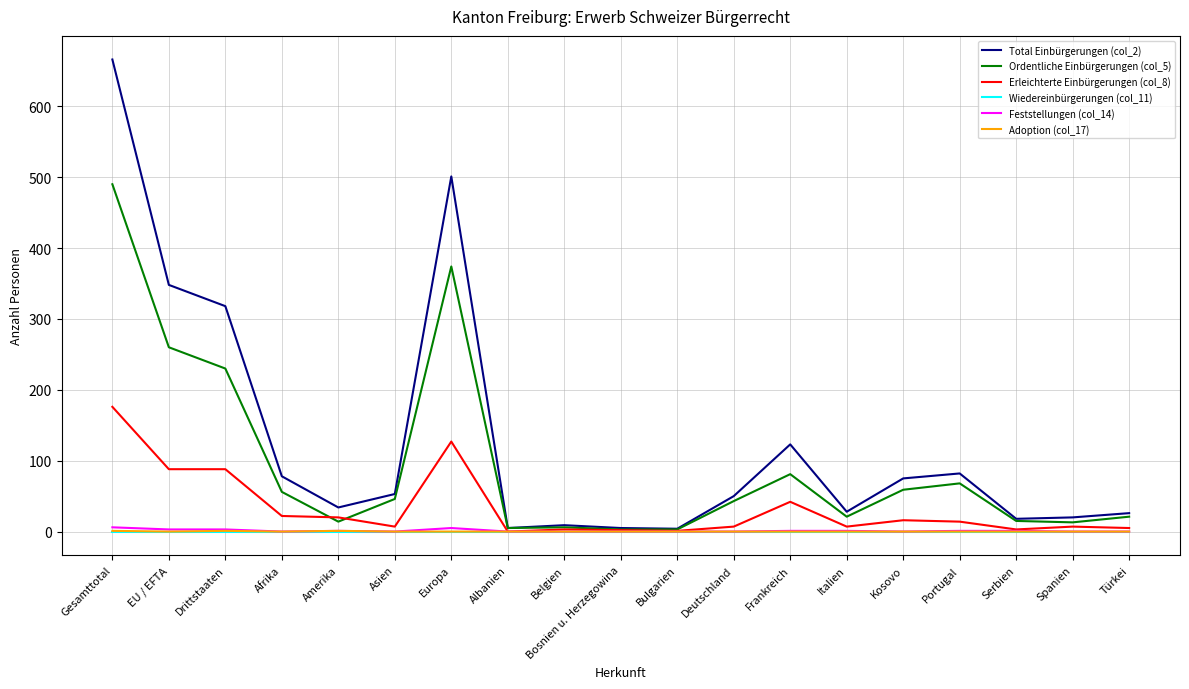

What is the total value across all series at Bulgarien?

8